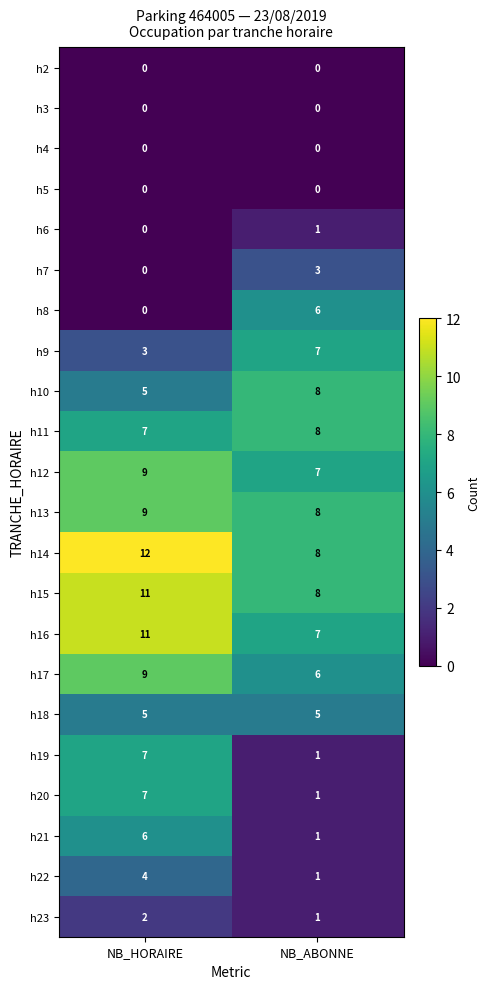

At which category is the sum across all series the highest?

NB_HORAIRE